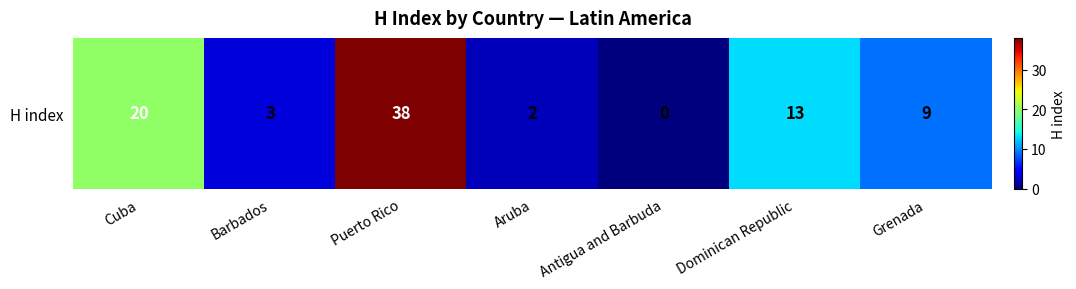

Rank the categories by value from lowest to highest.

Antigua and Barbuda, Aruba, Barbados, Grenada, Dominican Republic, Cuba, Puerto Rico